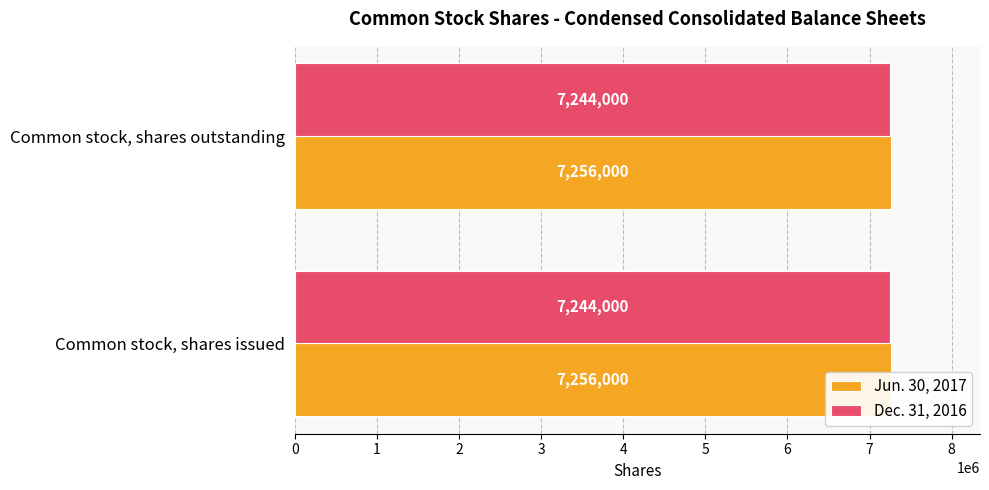

Rank the categories by Jun. 30, 2017 value from lowest to highest.

Common stock, shares issued, Common stock, shares outstanding